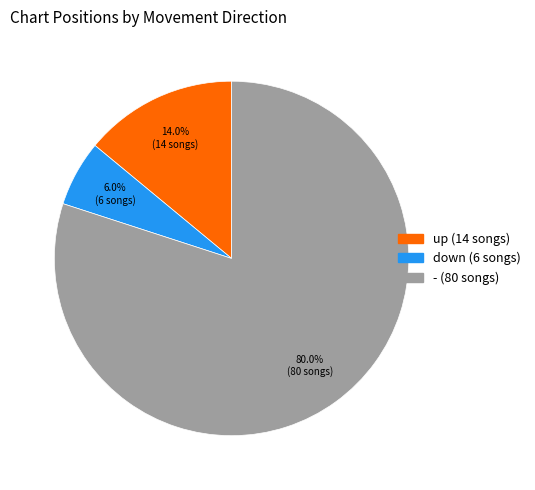

What portion of the pie excludes down?

94.0%